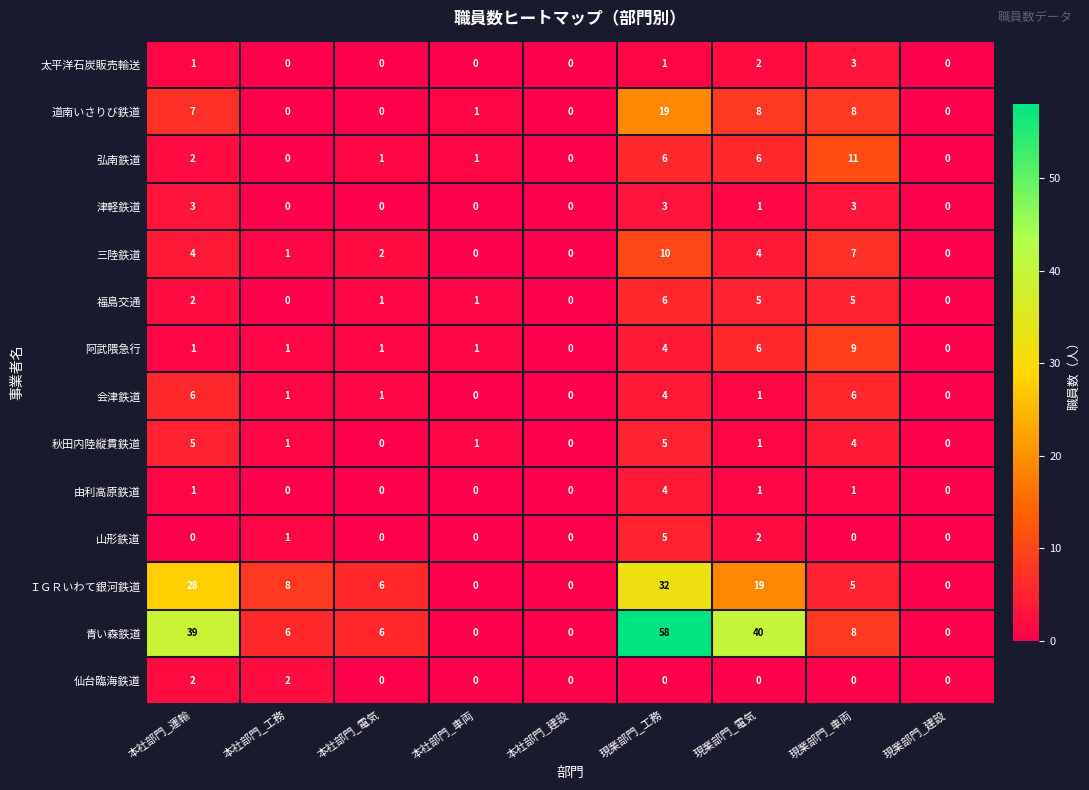

What is the maximum value shown in the chart?

58